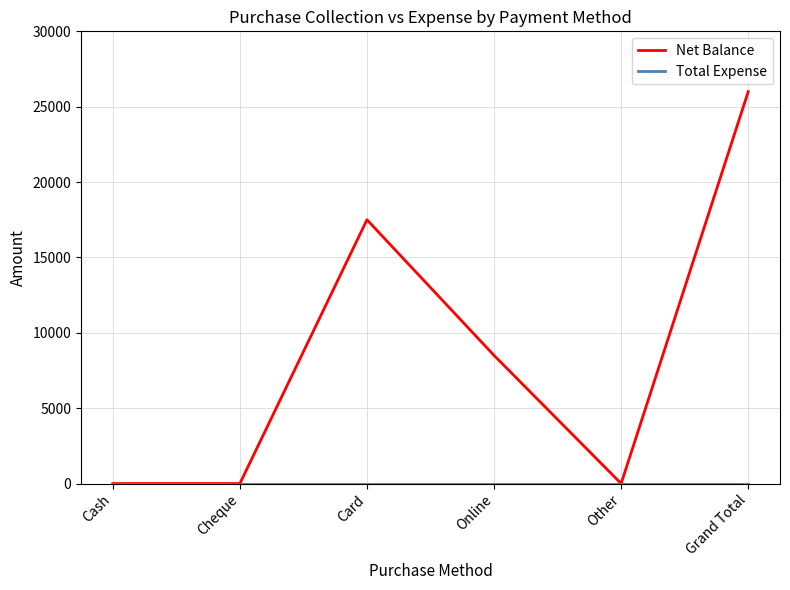

Which series changed the most between Cheque and Grand Total?

Net Balance